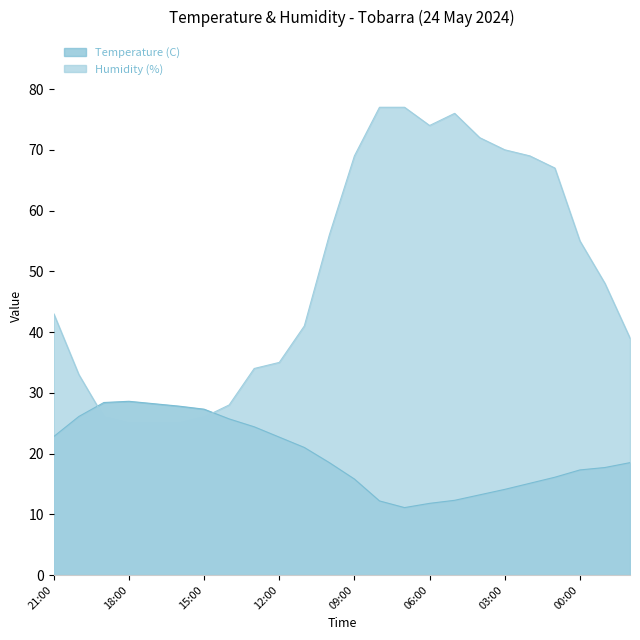

What is the difference between the maximum and minimum values in the Temperature (C) series?

17.5